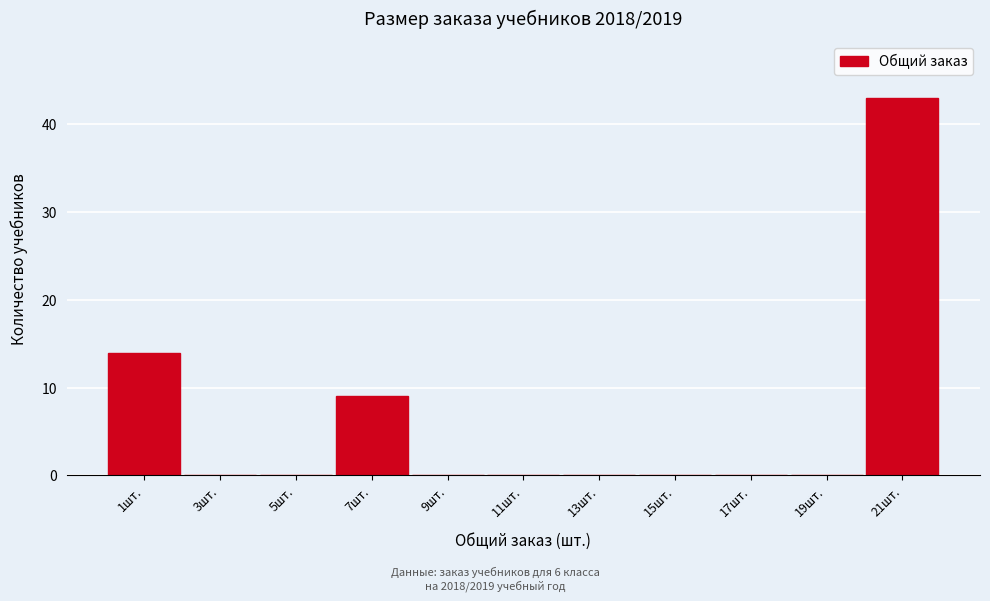

Reading left to right, list every bar in this chart as the range it spans on the x-axis followed by its height. The values are not printed on the chart, so give them approximately, as read against the axis.

0 to 2: 14
2 to 4: 0
4 to 6: 0
6 to 8: 9
8 to 10: 0
10 to 12: 0
12 to 14: 0
14 to 16: 0
16 to 18: 0
18 to 20: 0
20 to 22: 43